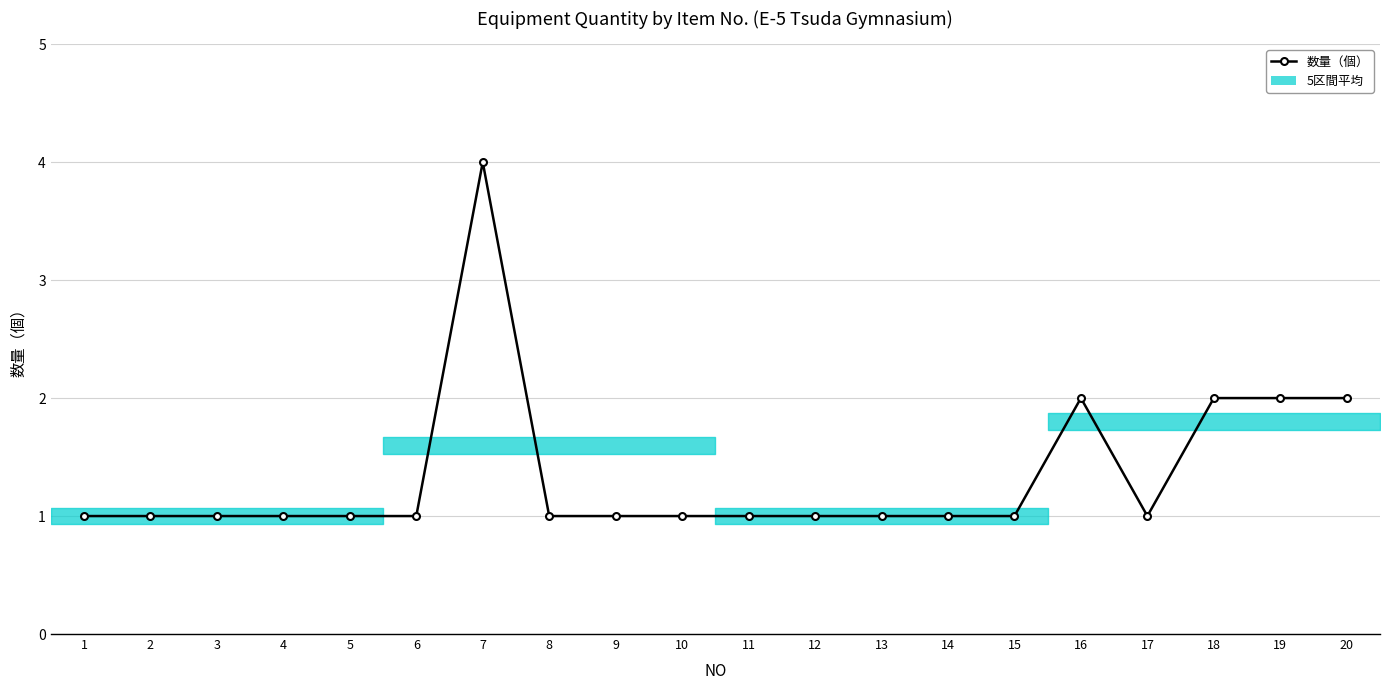

Reading left to right, extract all data points from this chart.

1	1	1	1	1	1	4	1	1	1	1	1	1	1	1	2	1	2	2	2